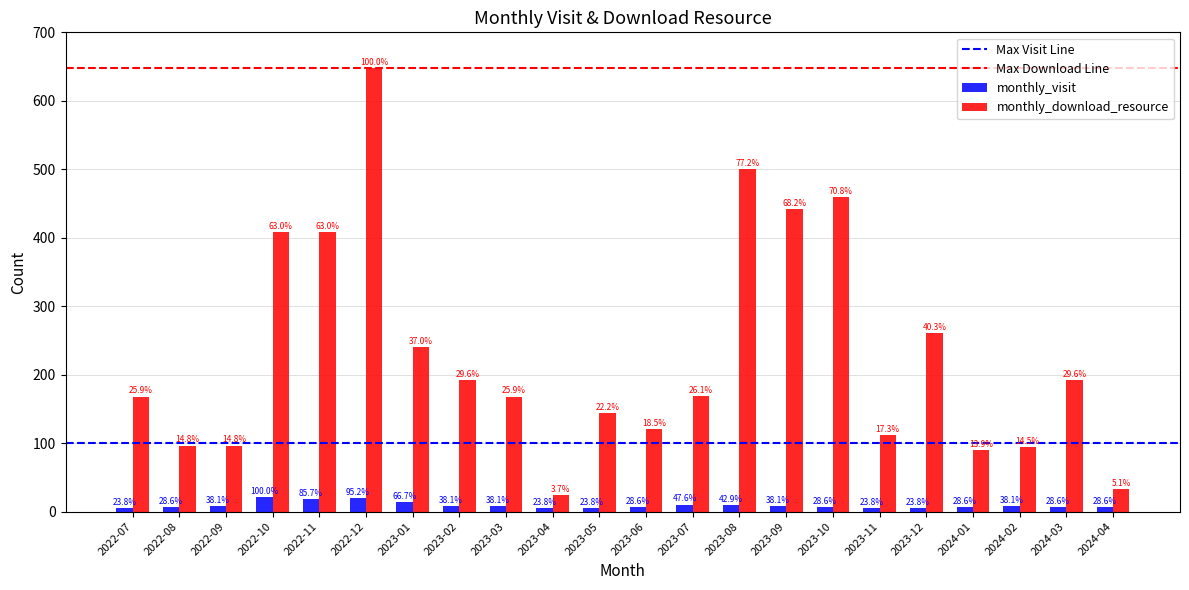

How many groups of bars are there?

22